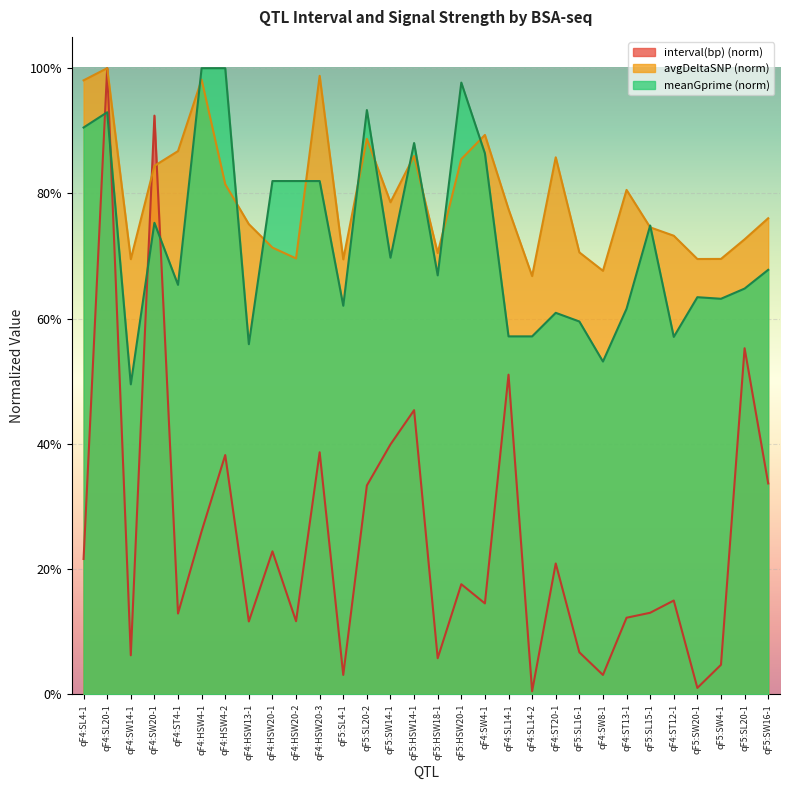

What is the difference between the highest and lowest values at qF5:SW4-1?

0.6